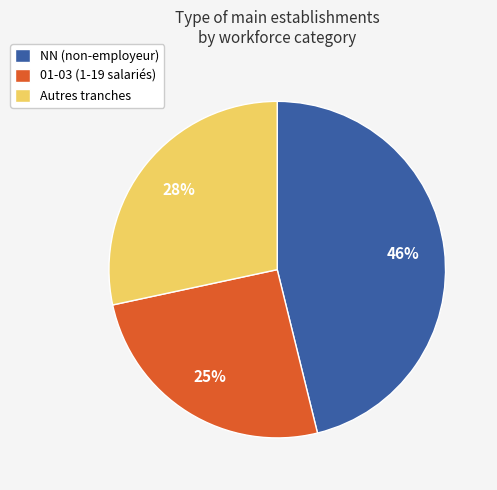

Which slice is the largest?

NN (non-employeur)